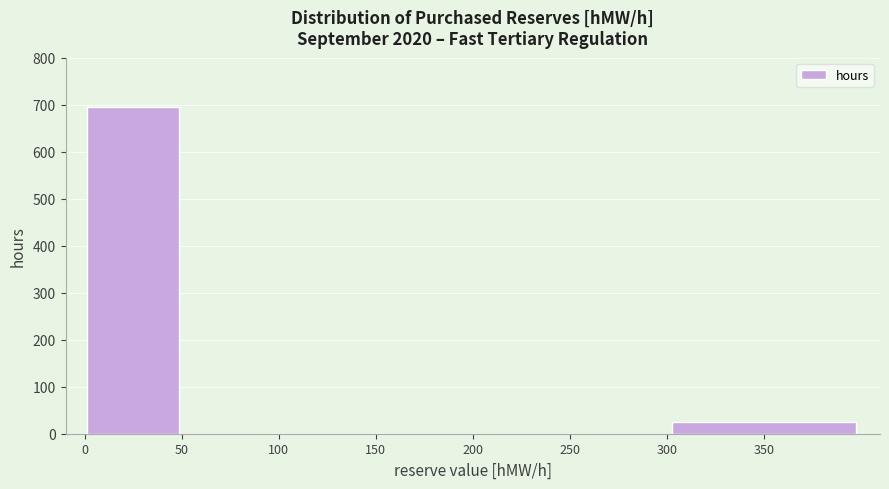

Which range on the x-axis has the tallest bar?

0 to 50